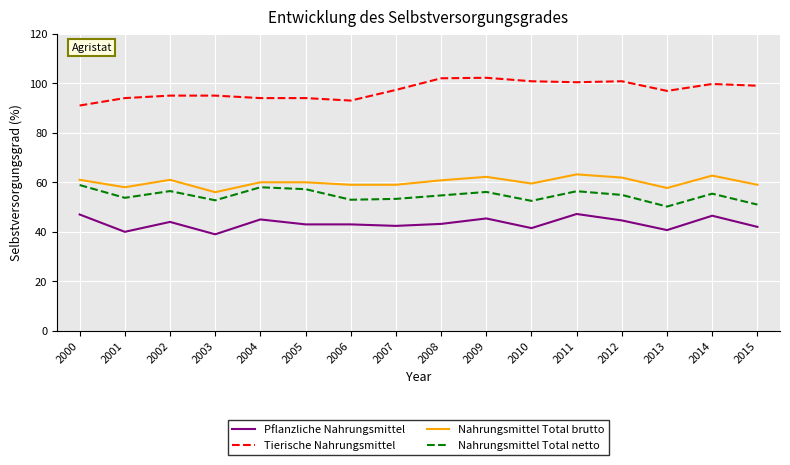

Which series has the largest total across all categories?

Tierische Nahrungsmittel